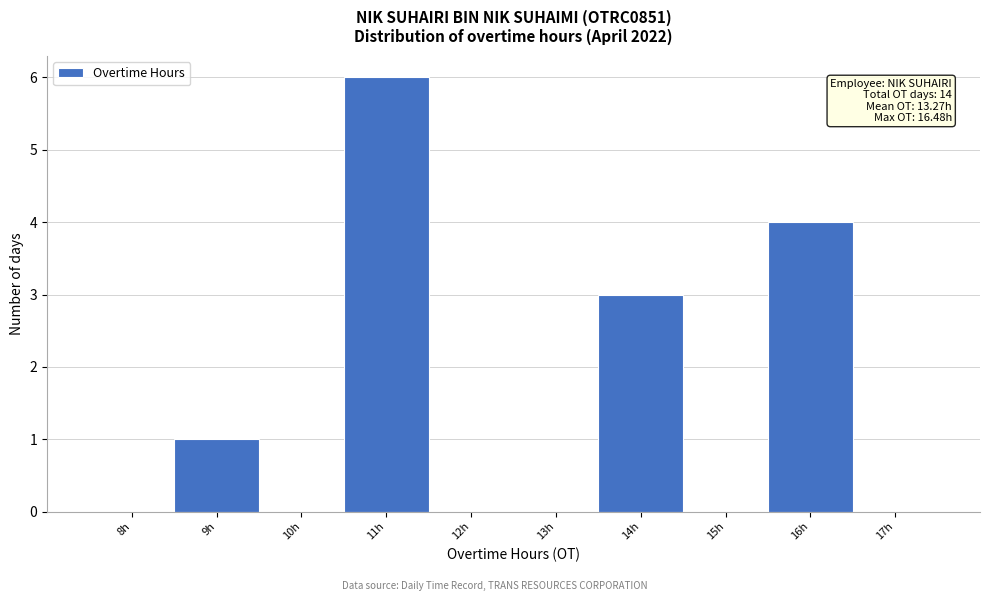

Reading right to left, extract all data points from this chart.

17h=0	16h=4	15h=0	14h=3	13h=0	12h=0	11h=6	10h=0	9h=1	8h=0